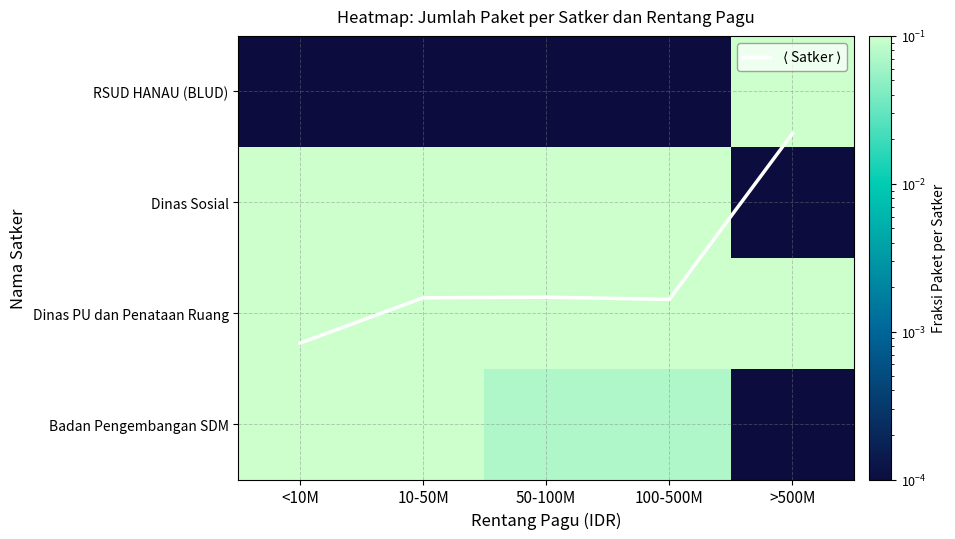

Which category has the lowest value in the RSUD HANAU (BLUD) series?

<10M